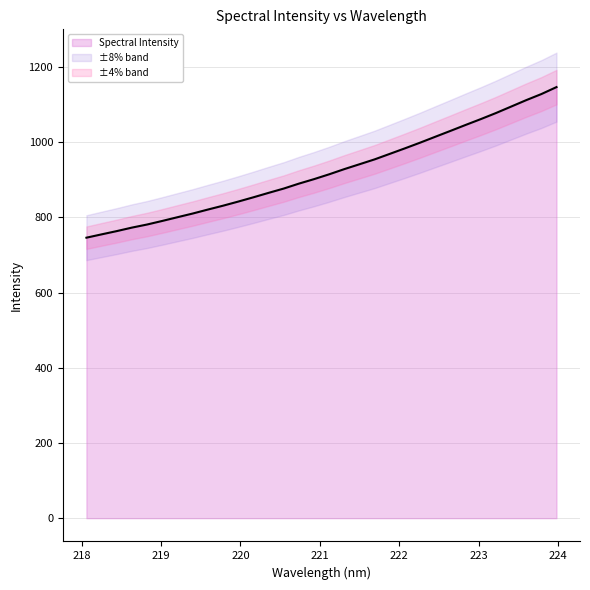

True or false: there are more than 2 points higher than both neighbors.

False